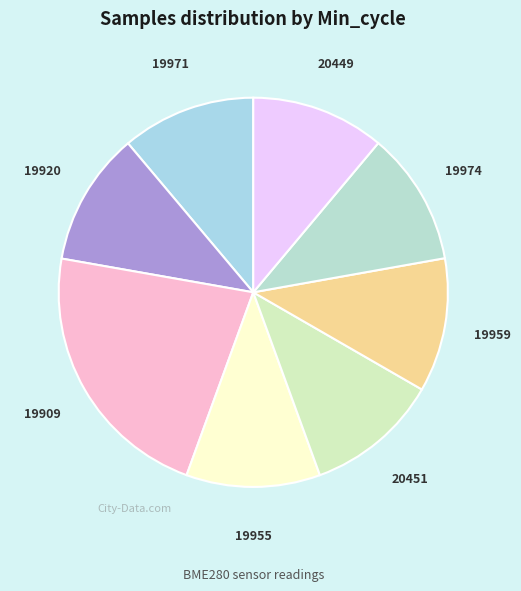

Between 19974 and 19909, which is larger?

19909